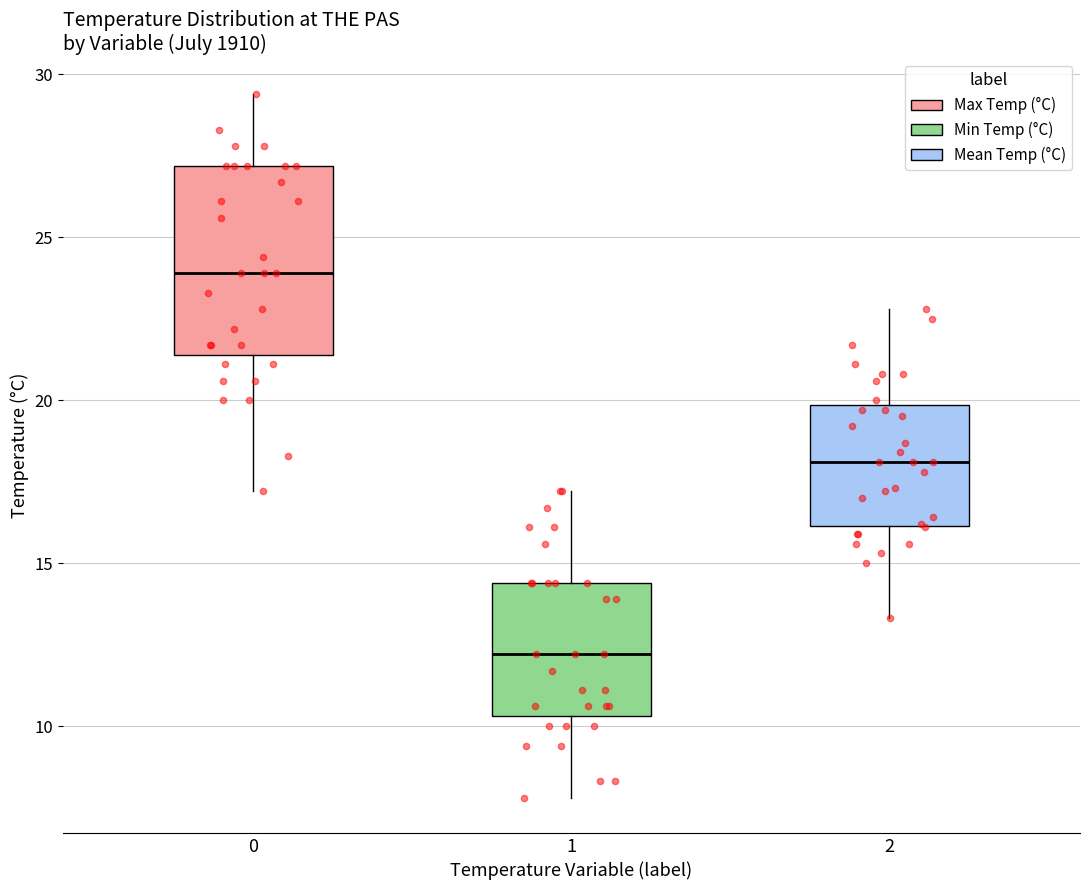

Where is the upper edge of the box at x = 1 on the y-axis? The values are not printed on the chart, so give them approximately, as read against the axis.

14.5